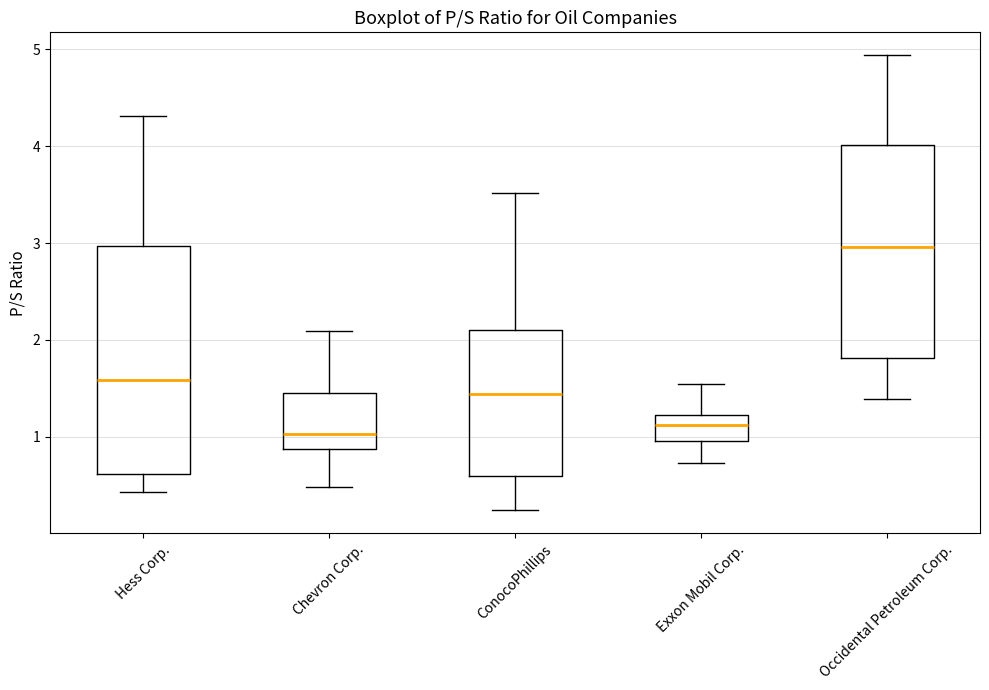

Which box has the highest median line?

Occidental Petroleum Corp.